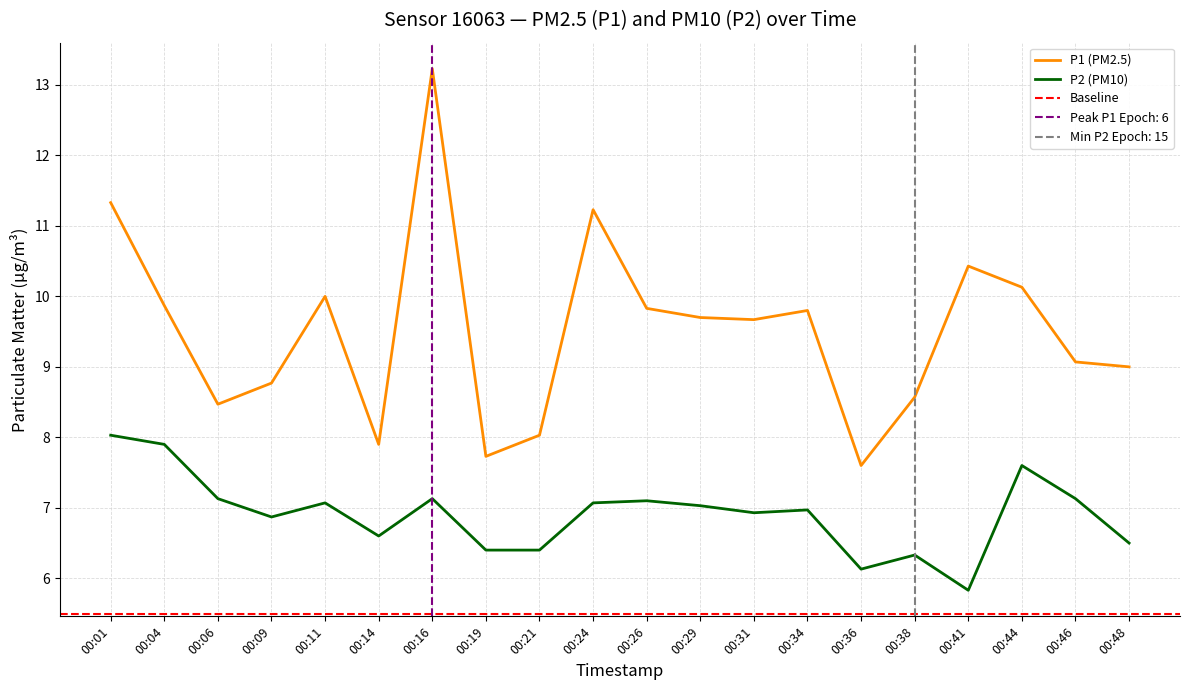

How many interior local valleys does the P2 series have?

5